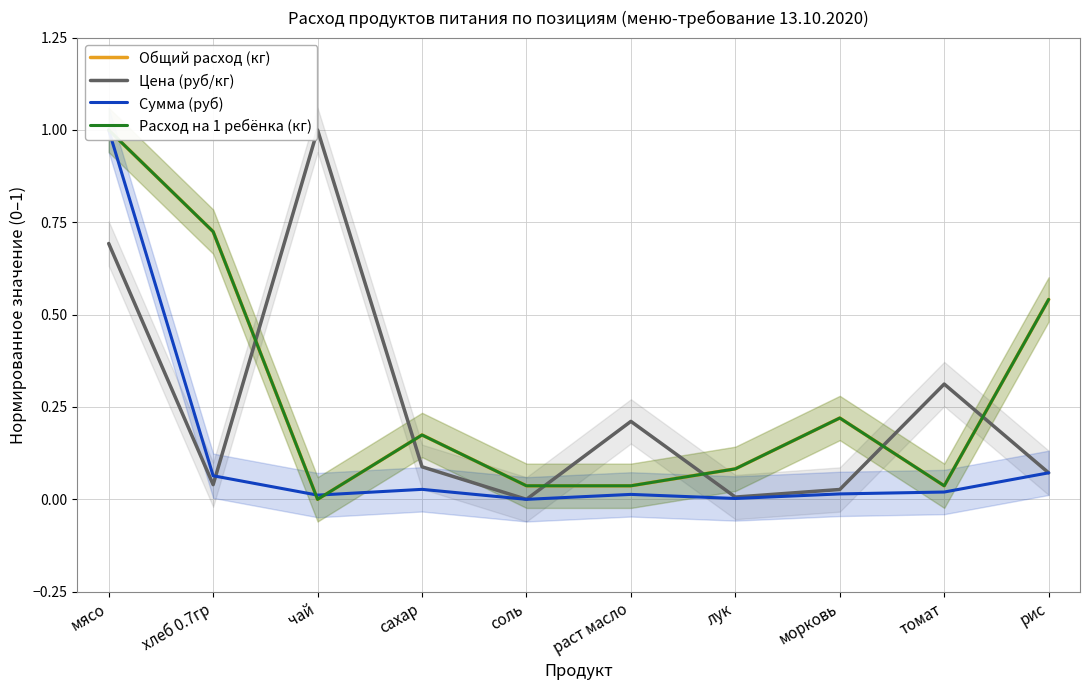

What is the difference between the maximum and minimum values in the Общий расход (кг) series?

1.0